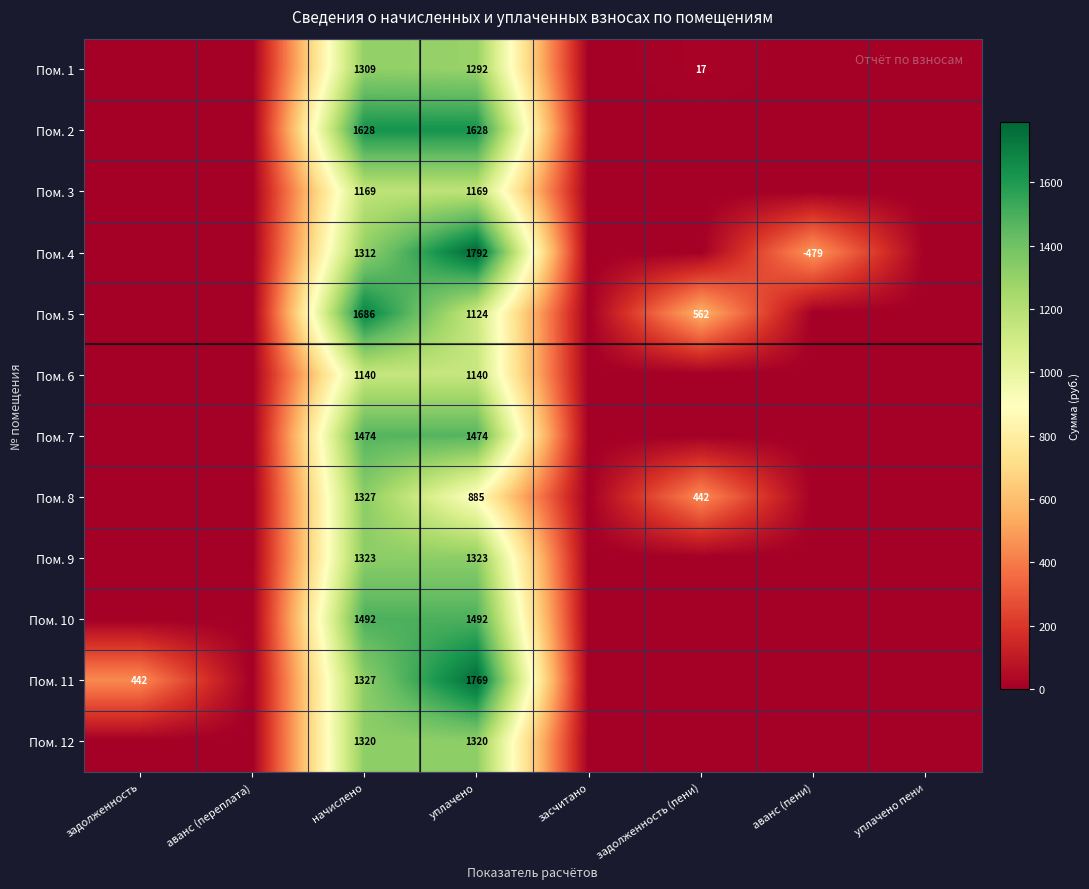

Between начислено and уплачено, which series saw the biggest shift?

Пом. 5